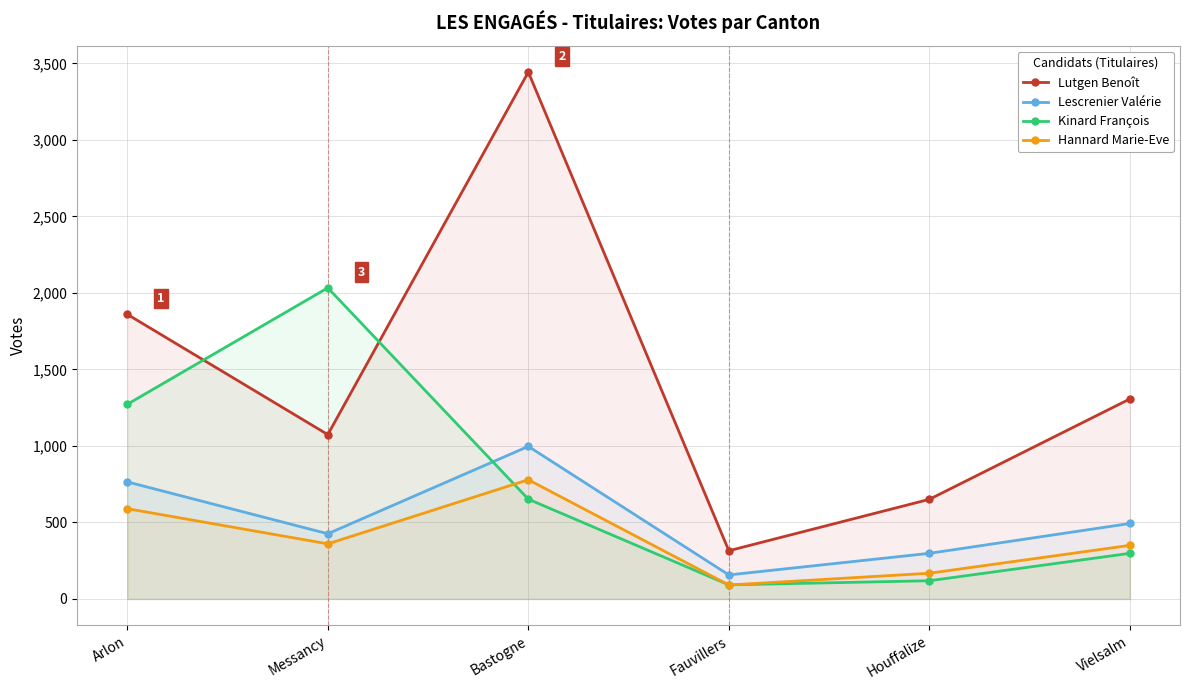

What is the greatest value displayed?

3443